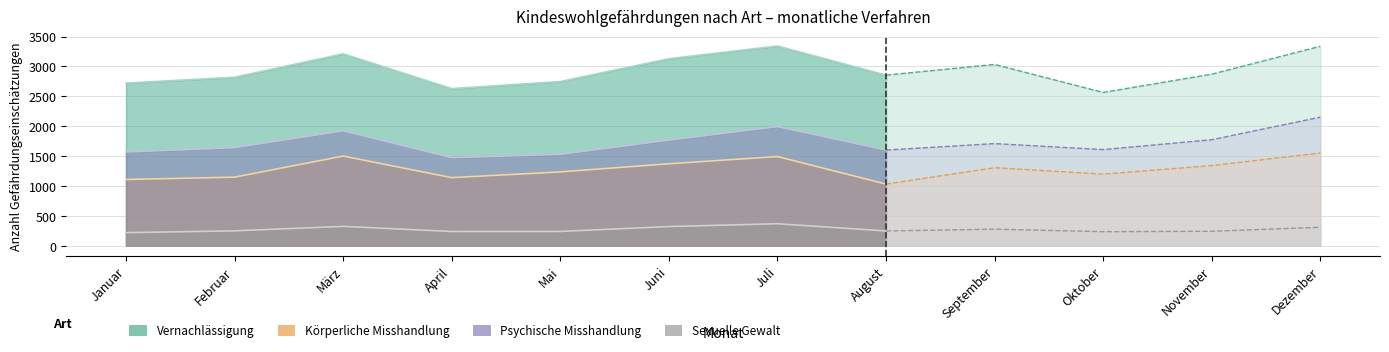

True or false: Psychische Misshandlung and Körperliche Misshandlung intersect in this chart.

False